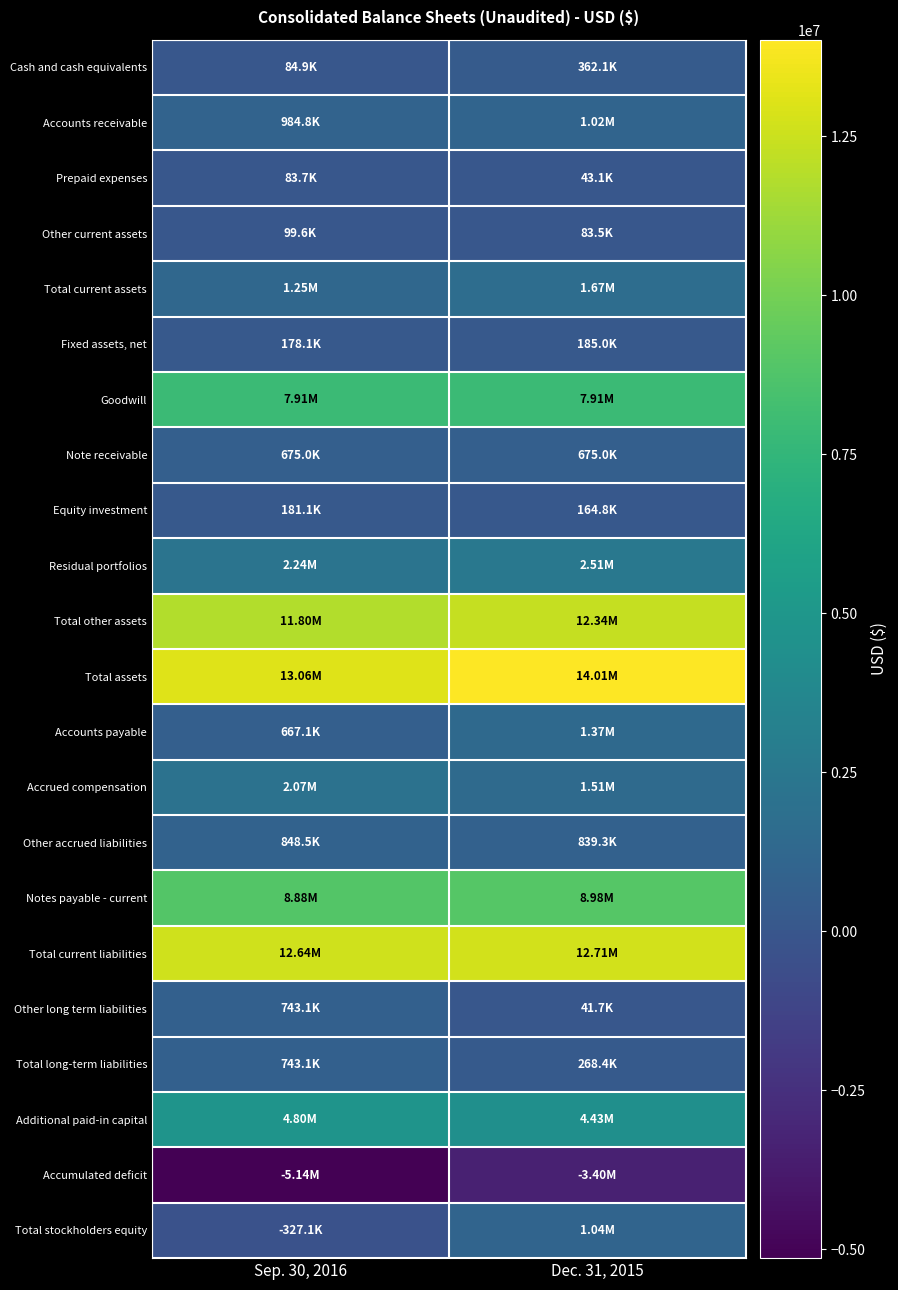

List the series in order of their peak value, lowest first.

Accumulated deficit, Prepaid expenses, Other current assets, Equity investment, Fixed assets, net, Cash and cash equivalents, Note receivable, Other long term liabilities, Total long-term liabilities, Other accrued liabilities, Accounts receivable, Total stockholders equity, Accounts payable, Total current assets, Accrued compensation, Residual portfolios, Additional paid-in capital, Goodwill, Notes payable - current, Total other assets, Total current liabilities, Total assets